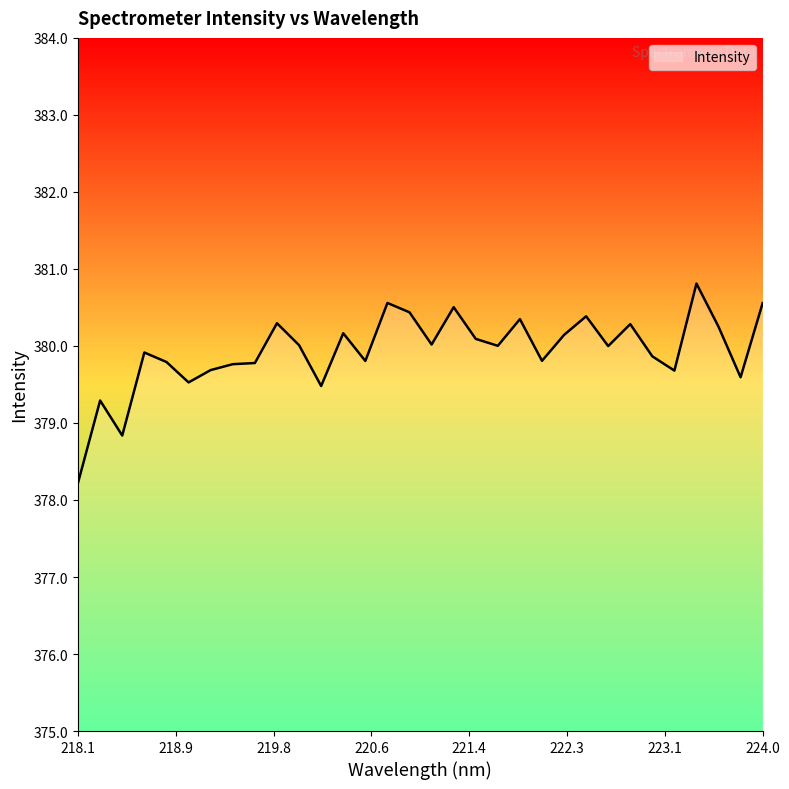

What is the maximum value shown in the chart?

380.8